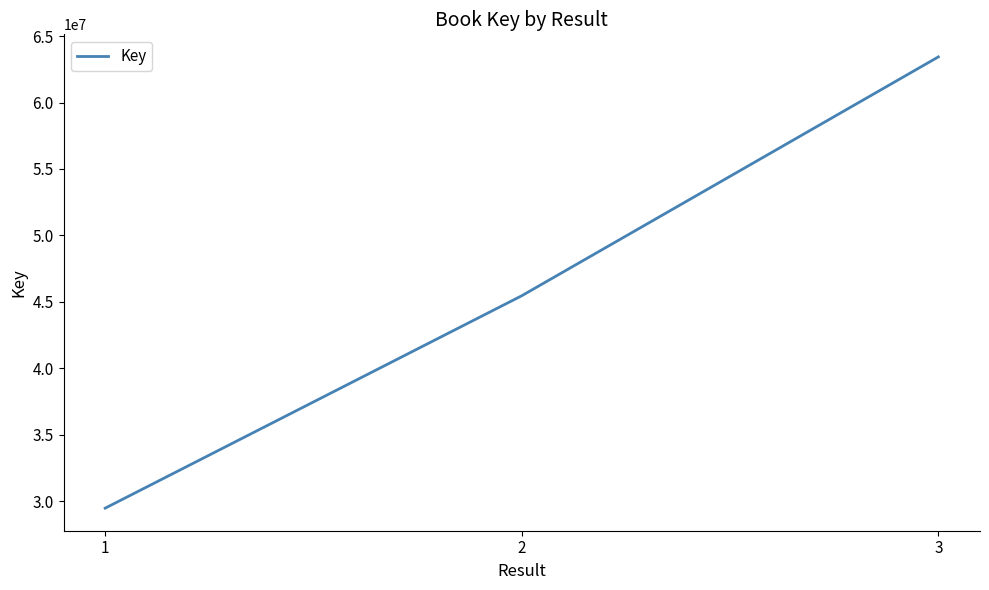

What value does the data have at 3?

63436072